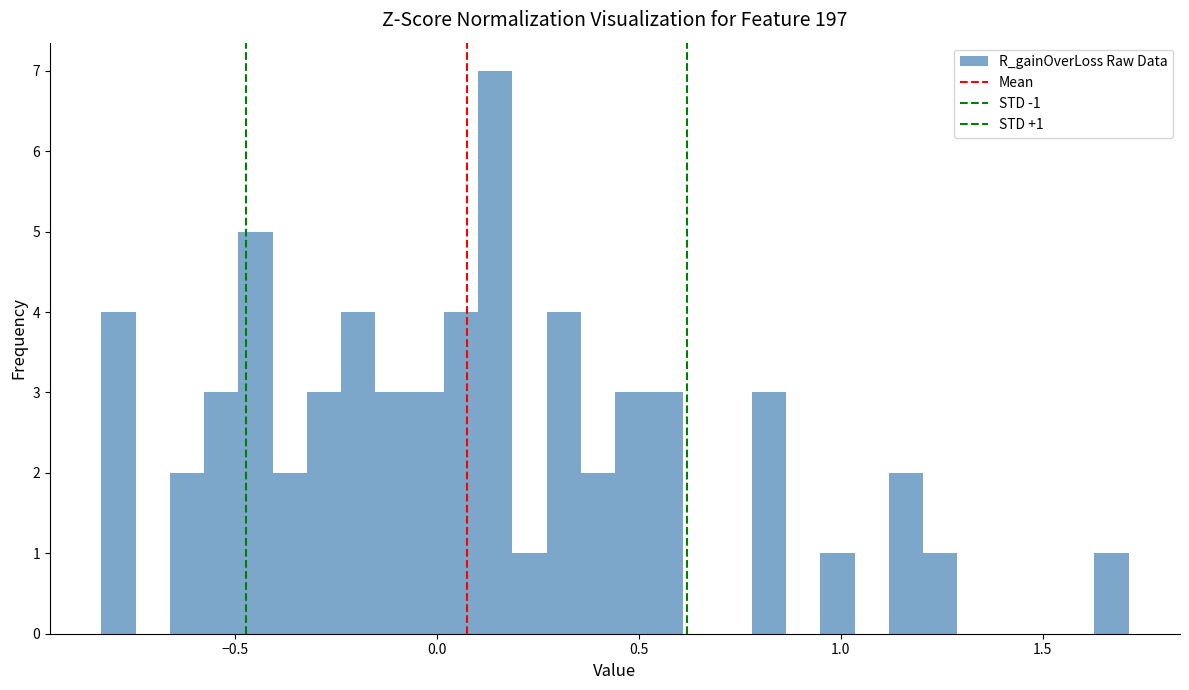

Read against the x-axis, roughly where is the centre of the tallest bar?

0.15